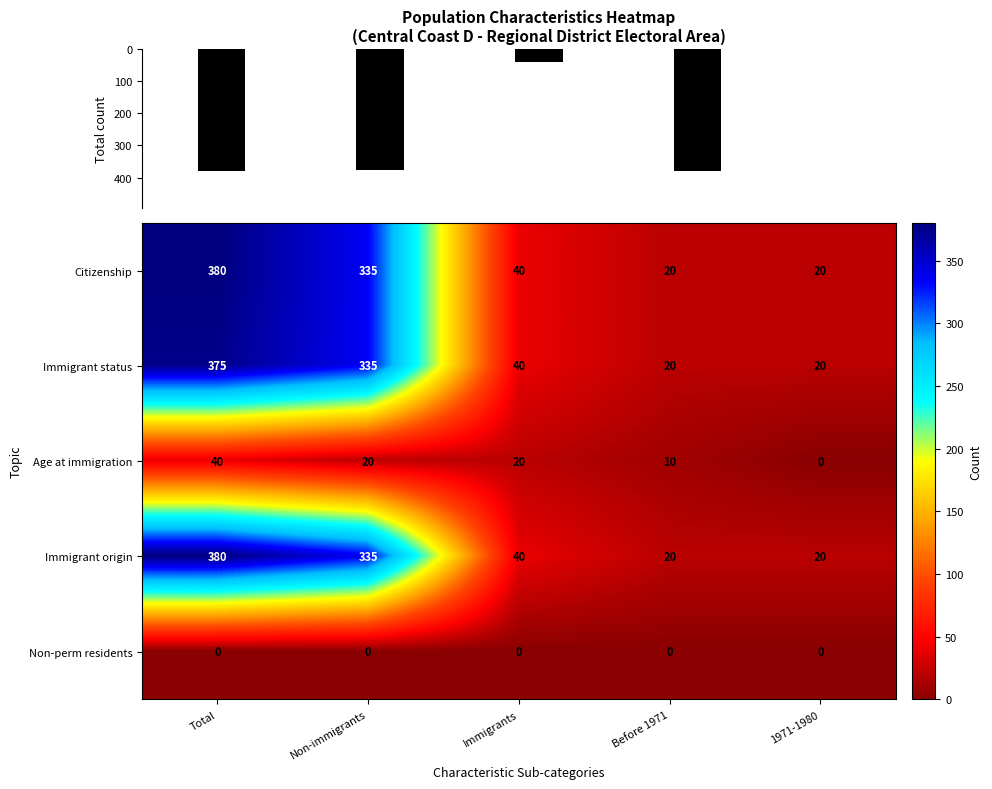

The value of Immigrant status at Non-immigrants is 573. True or false?

False